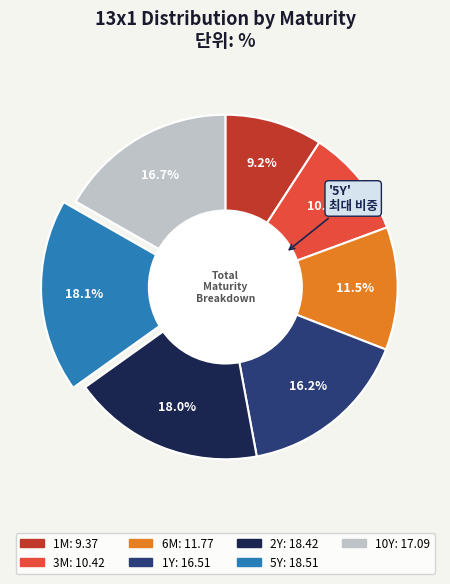

To the nearest percent, what is the difference between the largest and smallest slice percentages?

9%